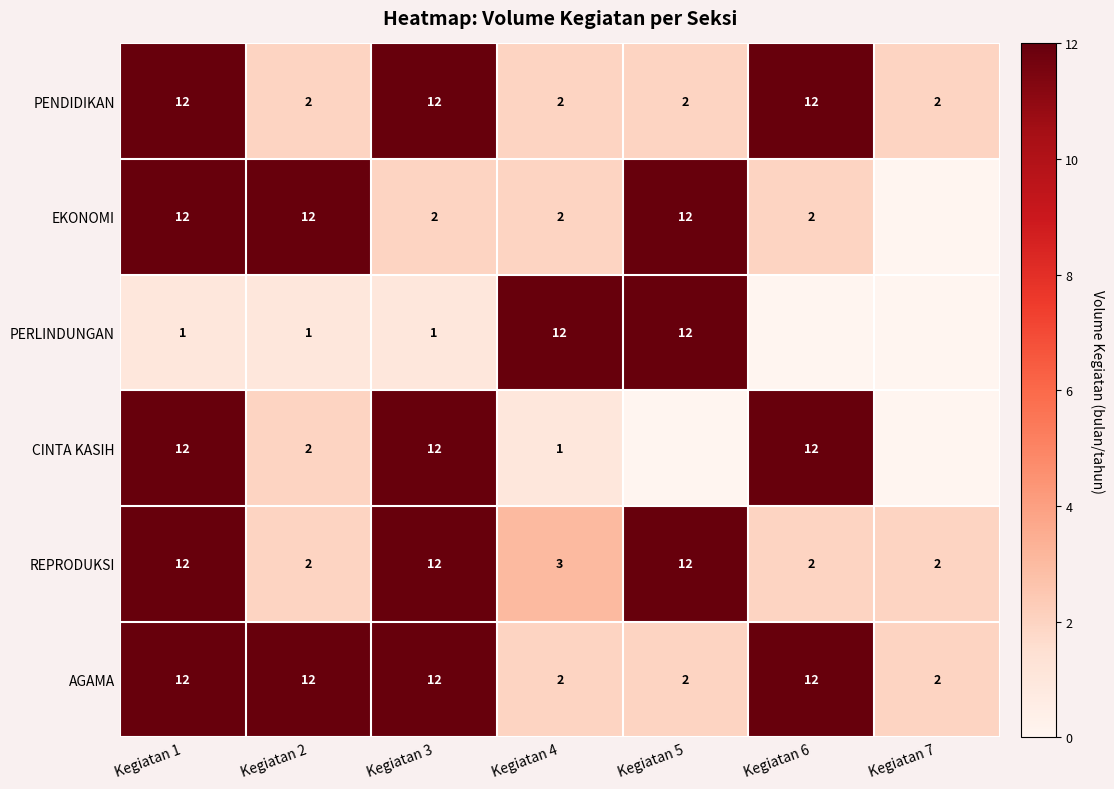

What is the difference between the maximum and minimum values in the AGAMA series?

10